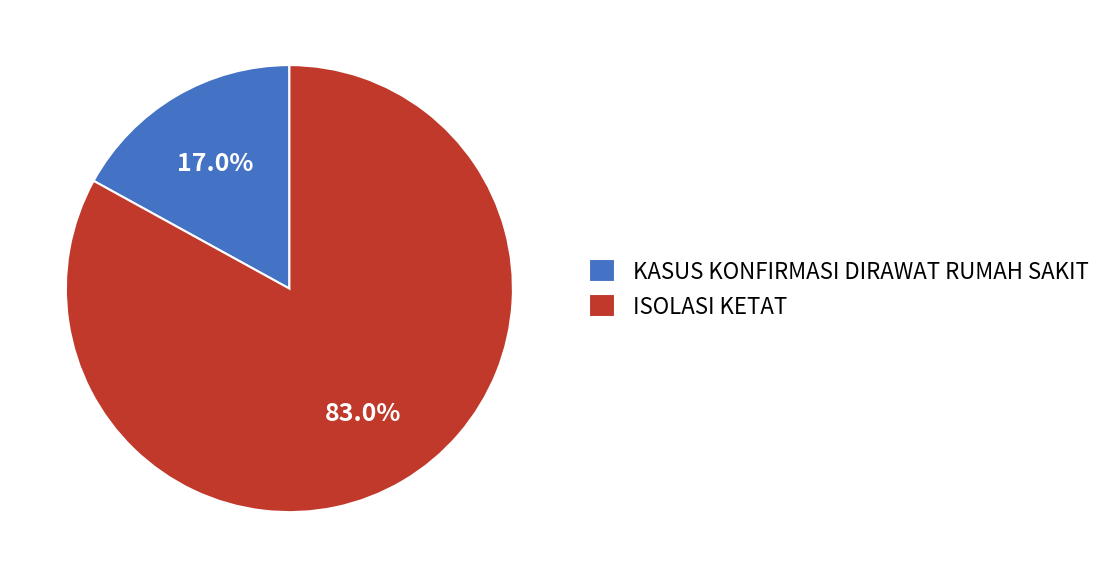

To the nearest percent, what percentage of the pie is ISOLASI KETAT?

83%